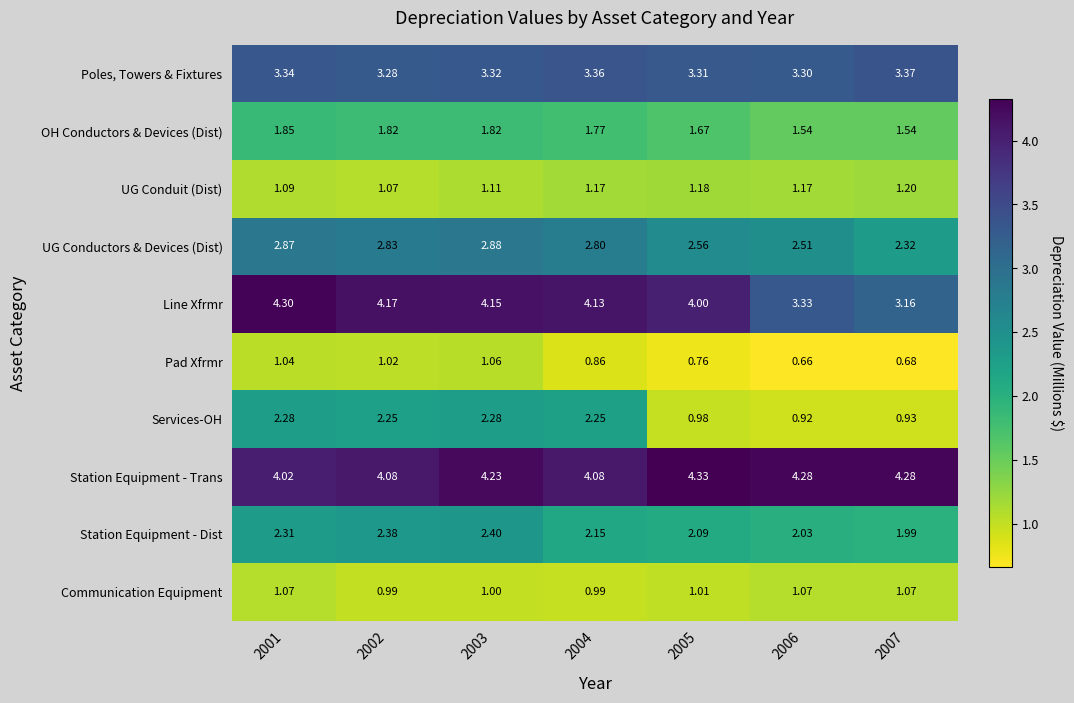

At 2004, list the series in order from smallest to largest.

Pad Xfrmr, Communication Equipment, UG Conduit (Dist), OH Conductors & Devices (Dist), Station Equipment - Dist, Services-OH, UG Conductors & Devices (Dist), Poles, Towers & Fixtures, Station Equipment - Trans, Line Xfrmr